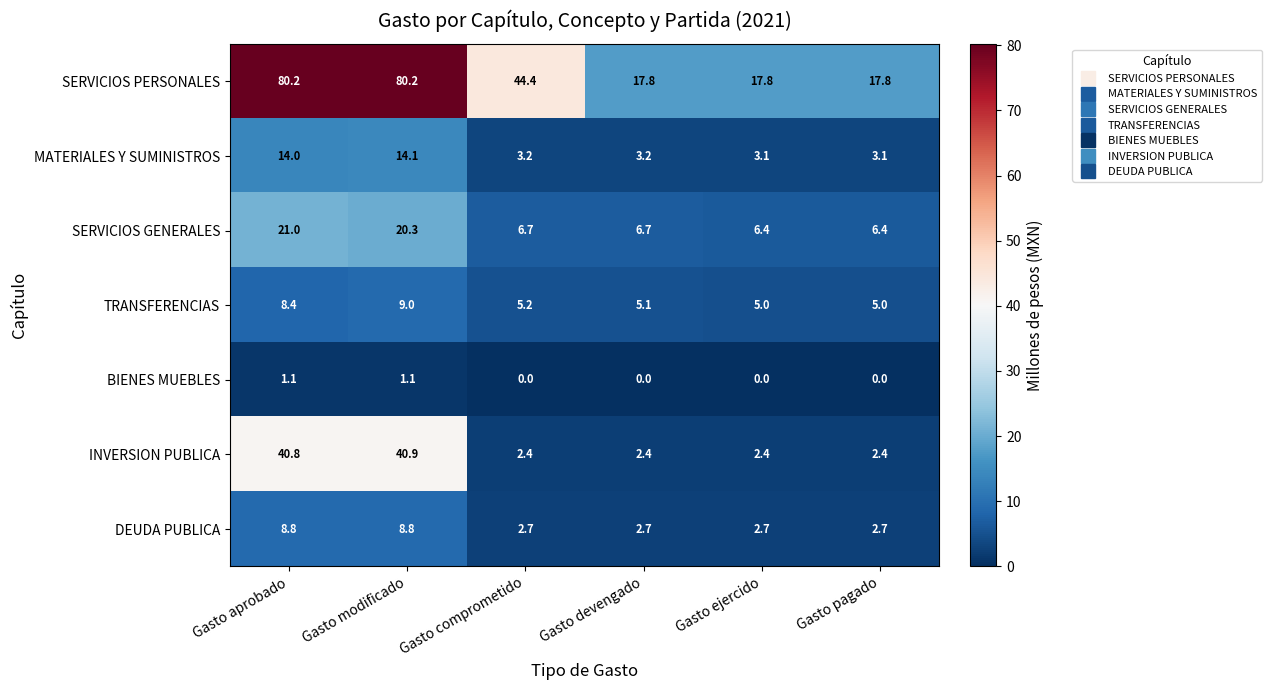

At Gasto pagado, list the series in order from smallest to largest.

BIENES MUEBLES, INVERSION PUBLICA, DEUDA PUBLICA, MATERIALES Y SUMINISTROS, TRANSFERENCIAS, SERVICIOS GENERALES, SERVICIOS PERSONALES